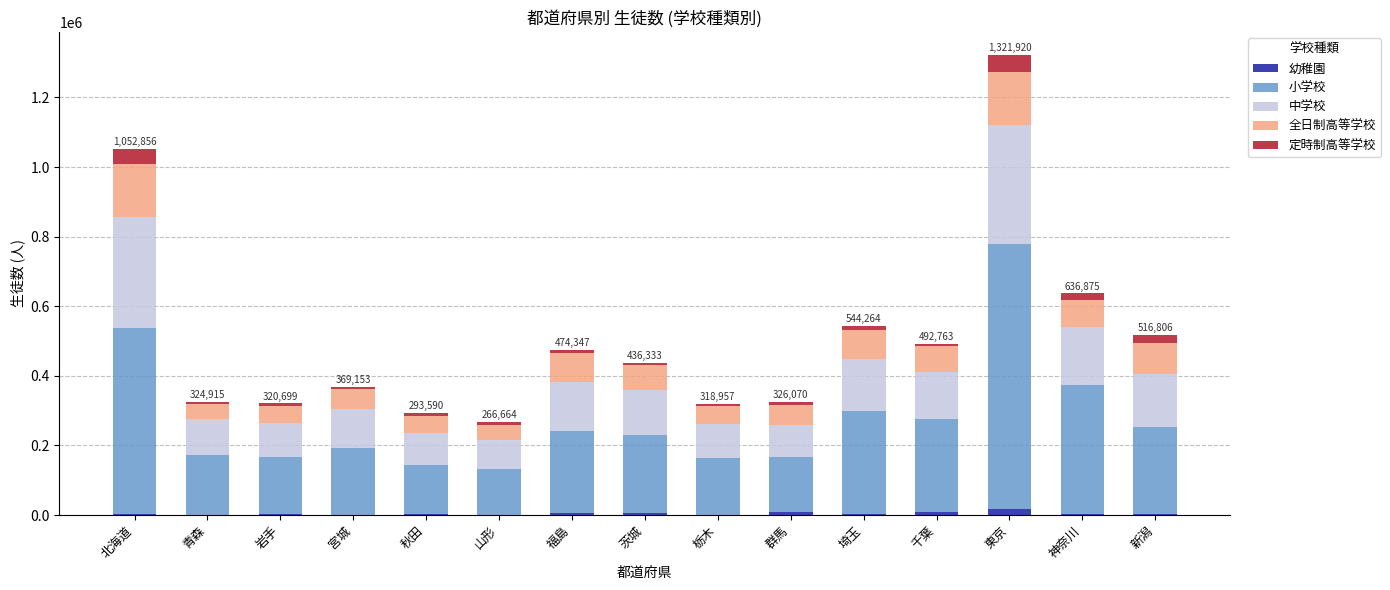

What are all the series names shown in the legend?

幼稚園, 小学校, 中学校, 全日制高等学校, 定時制高等学校